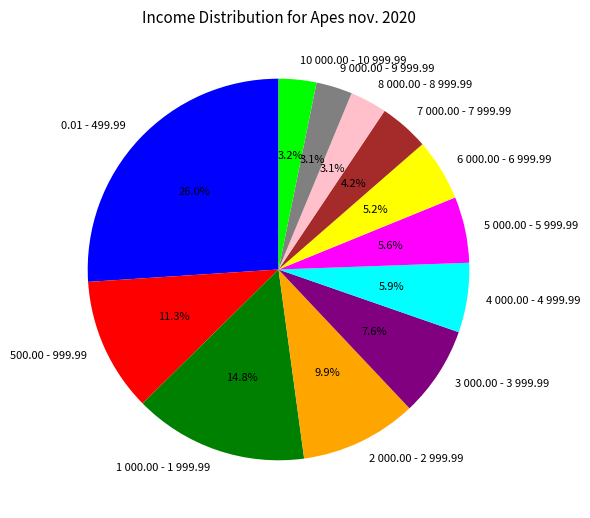

How many segments does this pie chart have?

12